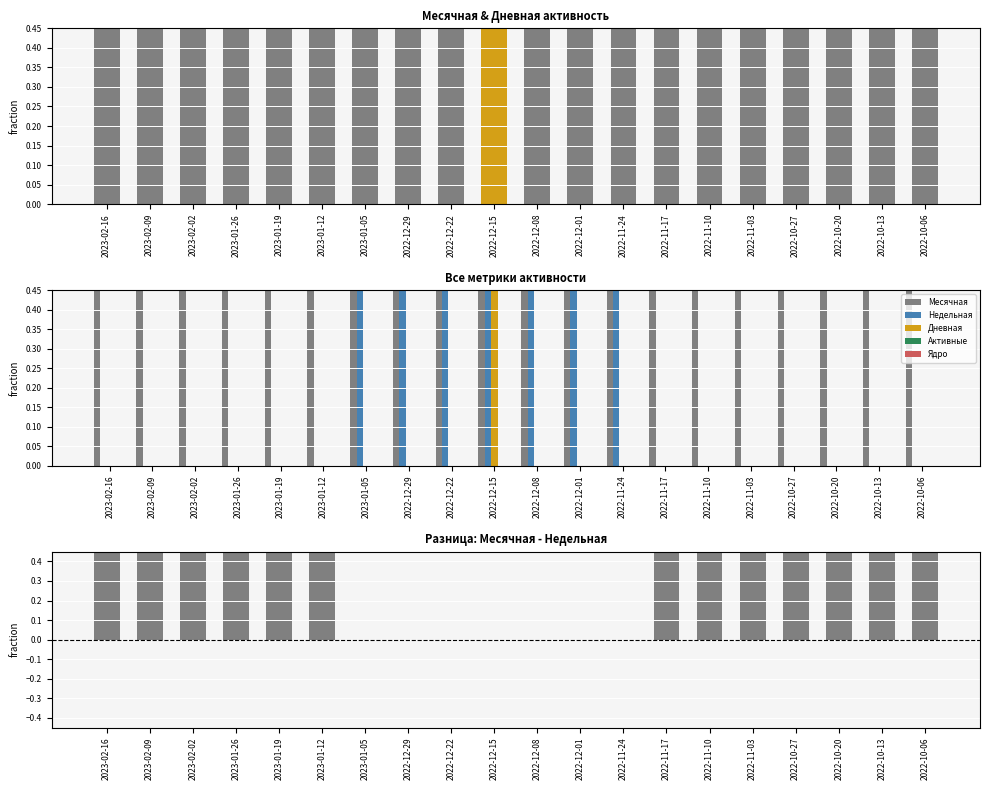

Reading right to left, list all the values displayed in this chart.

Месячная: 1.0	1.0	1.0	1.0	0.5	0.5	0.5	0.5	0.5	0.5	0.5	0.5	0.5	0.5	0.5	0.5	0.5	0.5	0.5	0.5
Дневная: 0.0	0.0	0.0	0.0	0.0	0.0	0.0	0.0	0.0	0.0	1.0	0.0	0.0	0.0	0.0	0.0	0.0	0.0	0.0	0.0
Недельная: 0.0	0.0	0.0	0.0	0.0	0.0	0.0	1.0	1.0	1.0	1.0	1.0	1.0	1.0	0.0	0.0	0.0	0.0	0.0	0.0
Активные: 0.0	0.0	0.0	0.0	0.0	0.0	0.0	0.0	0.0	0.0	0.0	0.0	0.0	0.0	0.0	0.0	0.0	0.0	0.0	0.0
Ядро: 0.0	0.0	0.0	0.0	0.0	0.0	0.0	0.0	0.0	0.0	0.0	0.0	0.0	0.0	0.0	0.0	0.0	0.0	0.0	0.0
Месячная - Недельная: 1.0	1.0	1.0	1.0	0.5	0.5	0.5	0.0	0.0	0.0	0.0	0.0	0.0	0.0	0.5	0.5	0.5	0.5	0.5	0.5